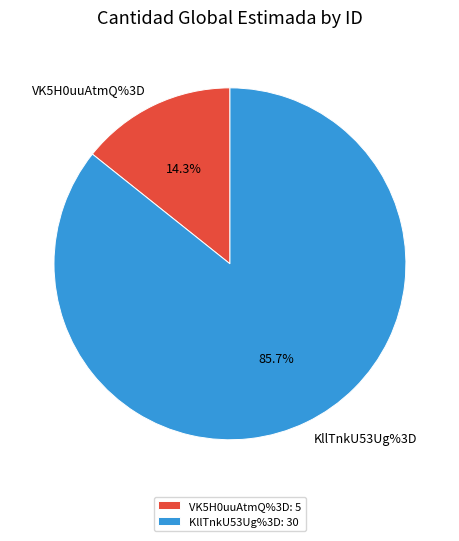

To the nearest percent, what is the difference between the largest and smallest slice percentages?

71%